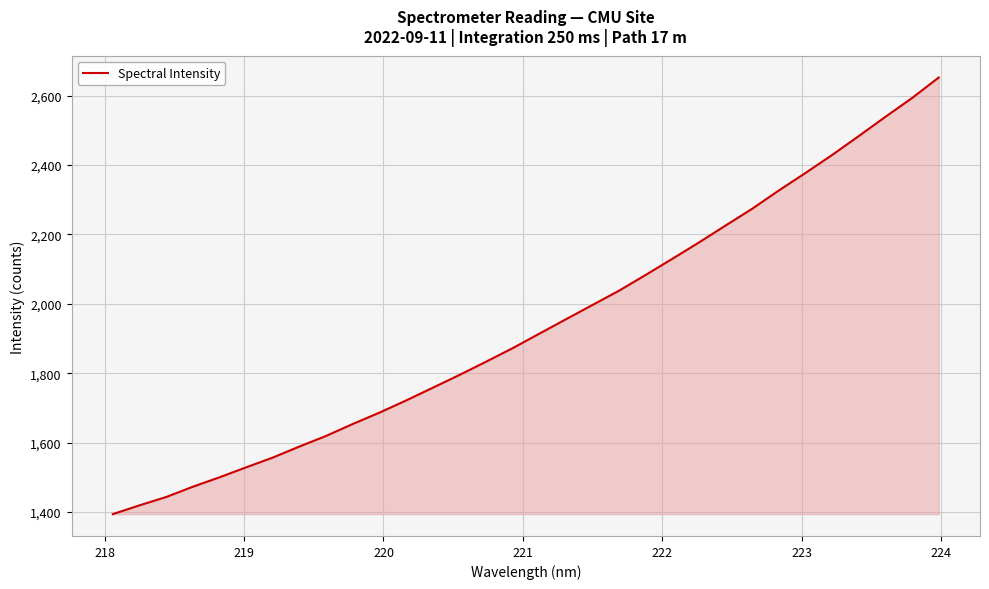

What is the maximum value shown in the chart?

2652.4